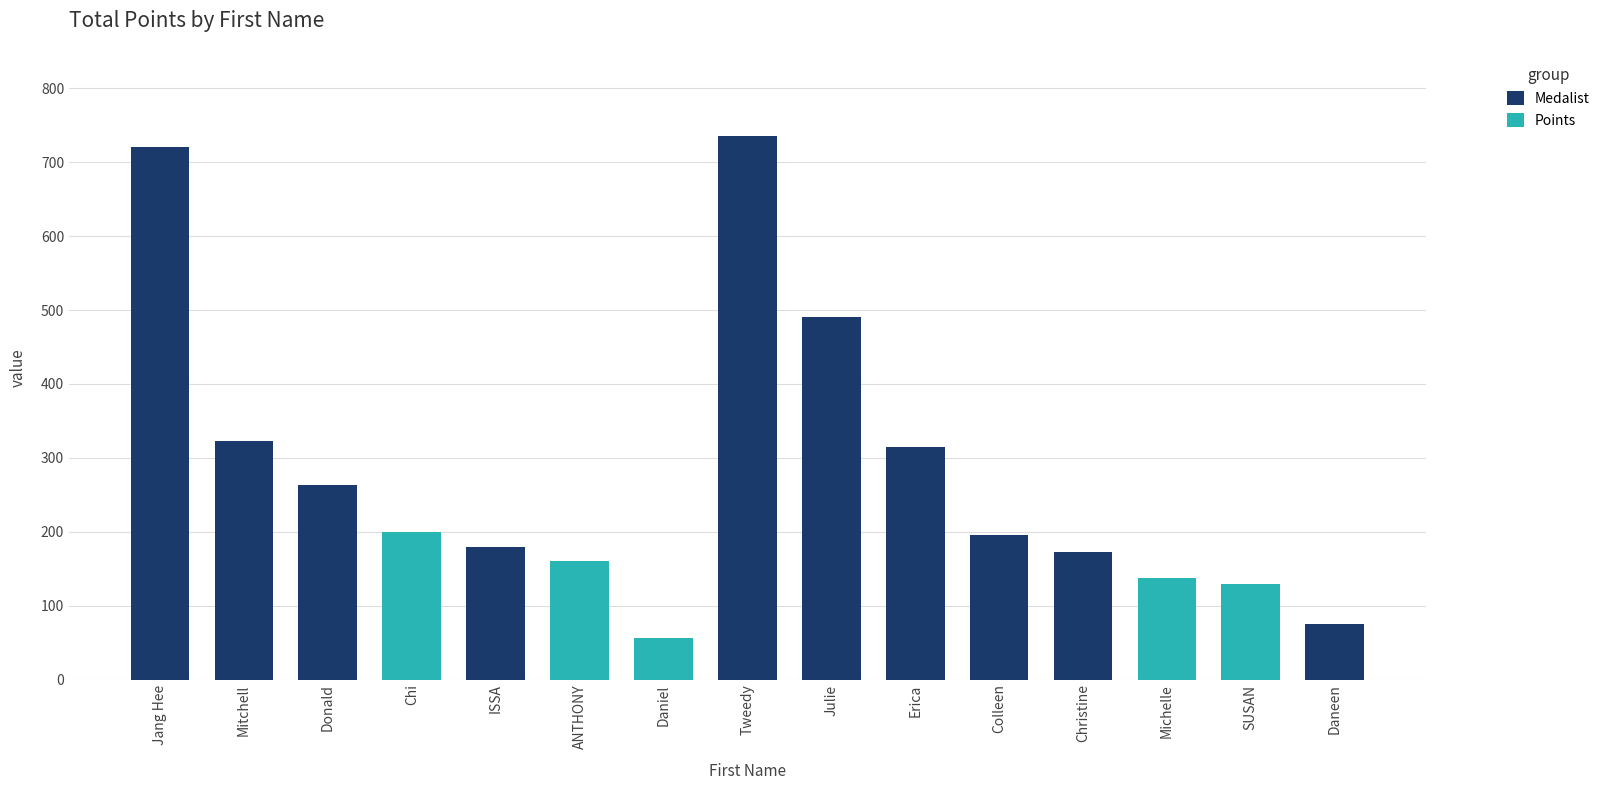

List the series in order of their overall mean, lowest first.

Points, Medalist